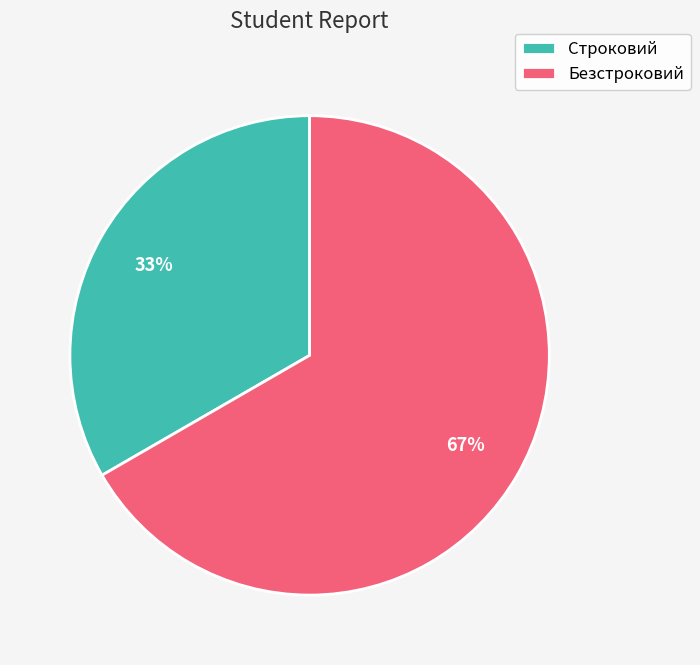

Do Строковий and Безстроковий together represent more than half of the pie?

Yes